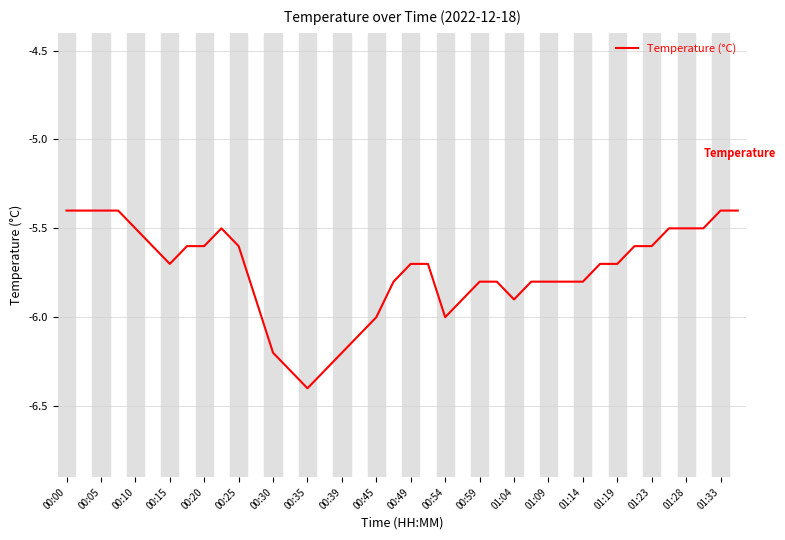

What is the difference between the maximum and minimum values?

1.0